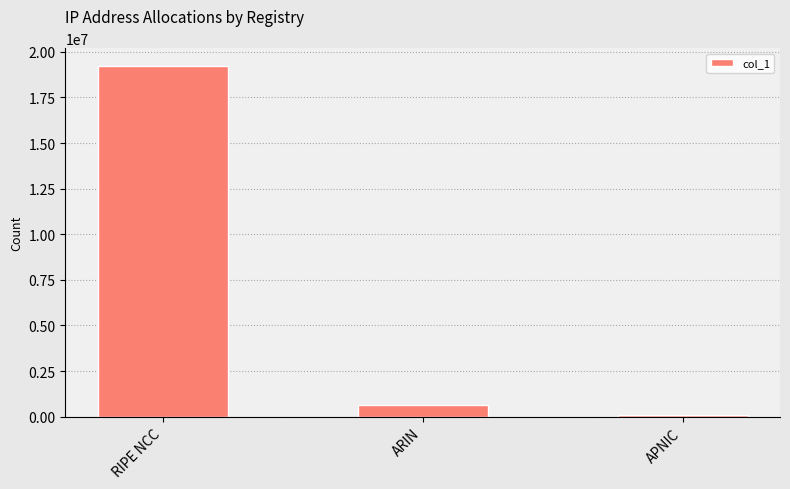

The value at RIPE NCC is 19234816. True or false?

True